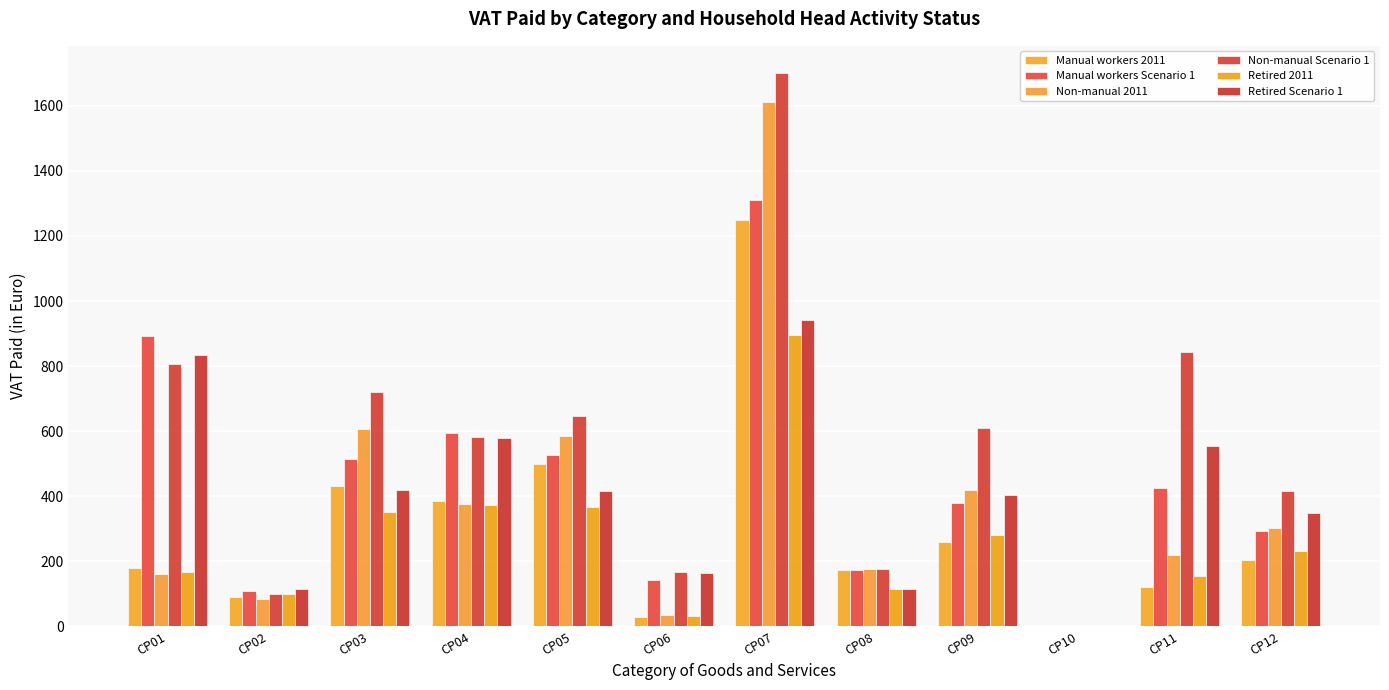

What is the difference between the Retired 2011 values at CP07 and CP09?

615.3